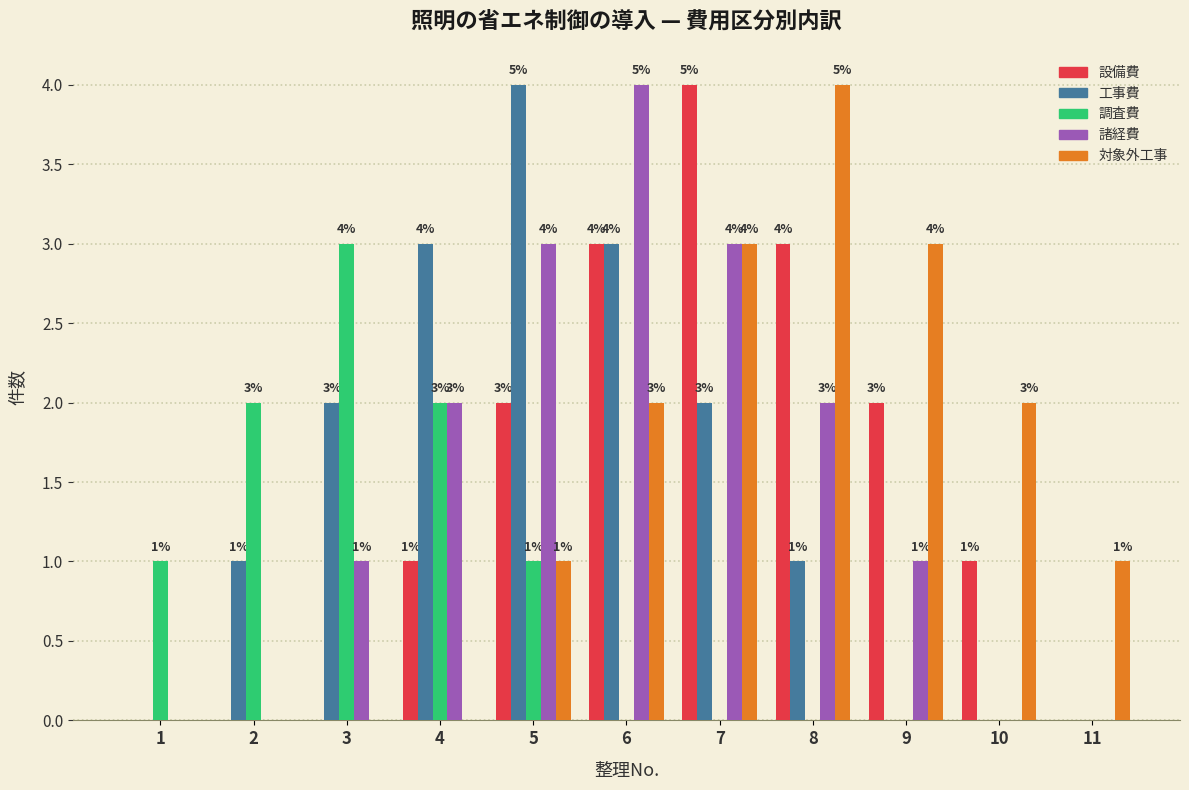

Reading left to right, transcribe all the data shown in this chart.

設備費: 1=0	2=0	3=0	4=1	5=2	6=3	7=4	8=3	9=2	10=1	11=0
工事費: 1=0	2=1	3=2	4=3	5=4	6=3	7=2	8=1	9=0	10=0	11=0
調査費: 1=1	2=2	3=3	4=2	5=1	6=0	7=0	8=0	9=0	10=0	11=0
諸経費: 1=0	2=0	3=1	4=2	5=3	6=4	7=3	8=2	9=1	10=0	11=0
対象外工事: 1=0	2=0	3=0	4=0	5=1	6=2	7=3	8=4	9=3	10=2	11=1